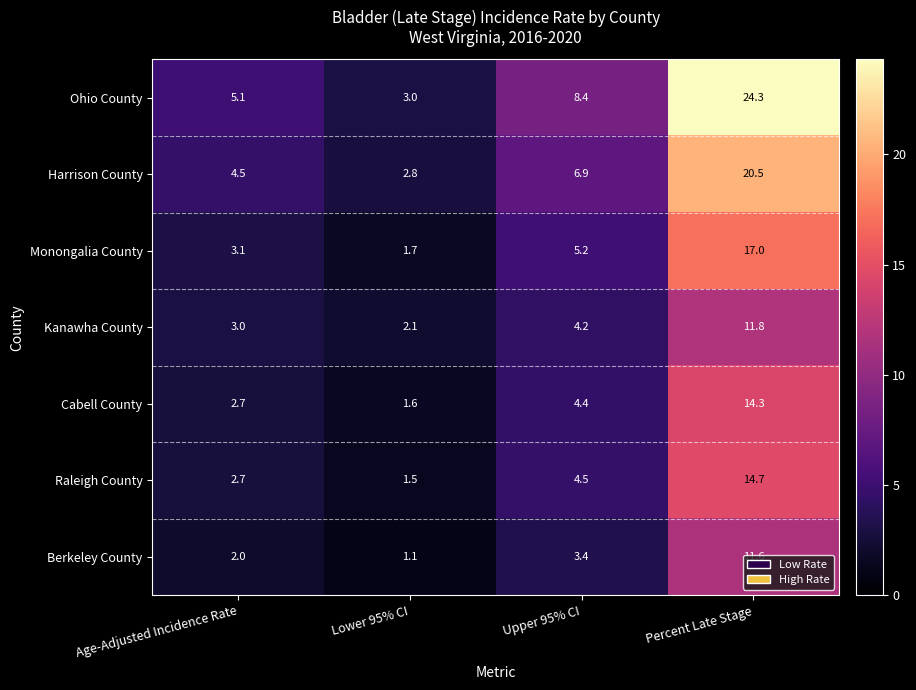

Count the number of categories in the chart.

4